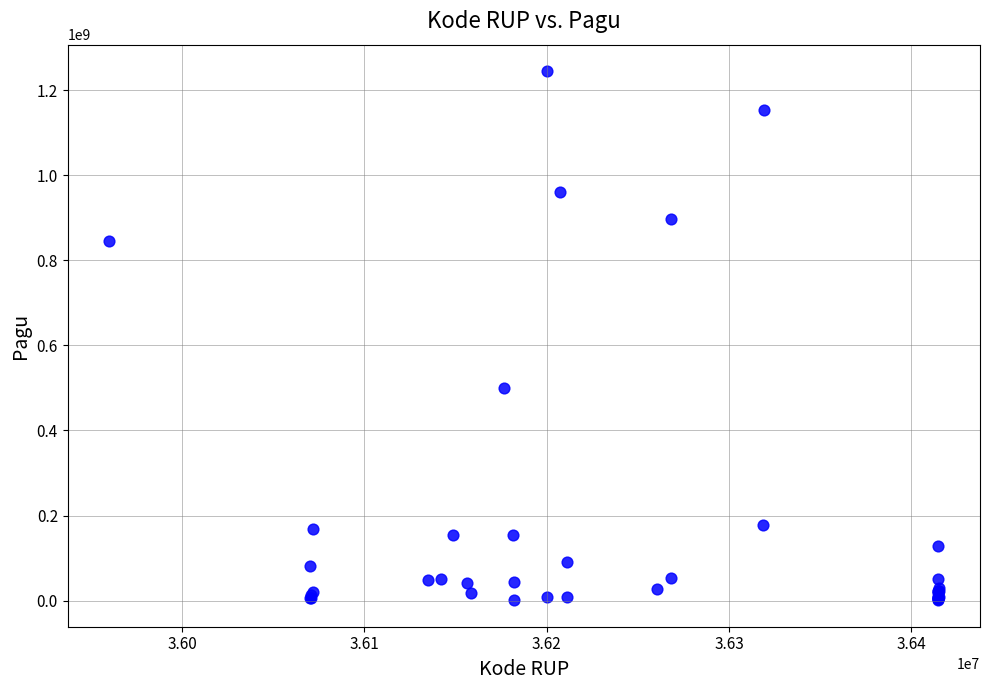

What Y value in the scatter plot is closest to 622840000?

499932000